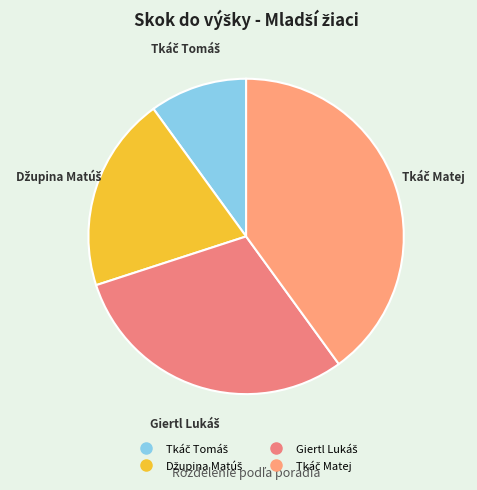

Is there any slice that represents more than half of the pie?

No